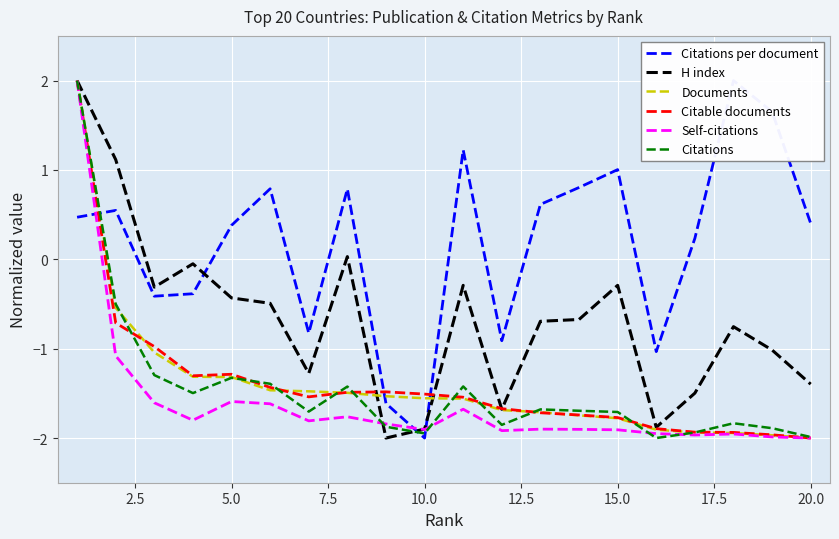

Rank the series by their maximum value, from highest to lowest.

Citations per document, H index, Documents, Citable documents, Self-citations, Citations